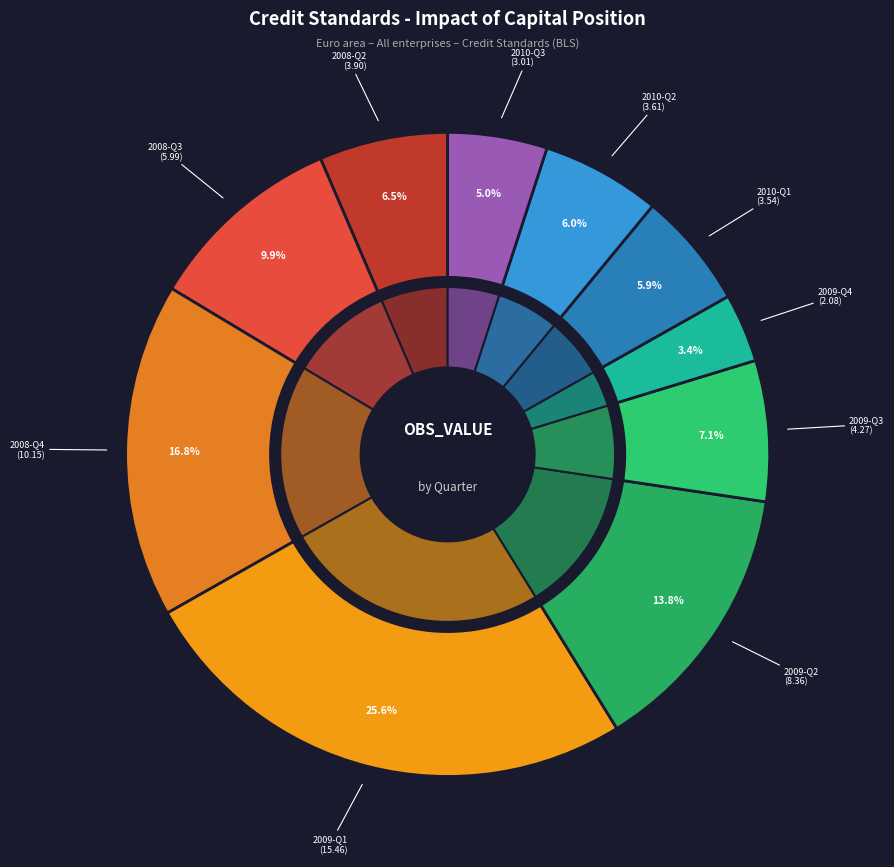

Is there a majority slice in this chart?

No